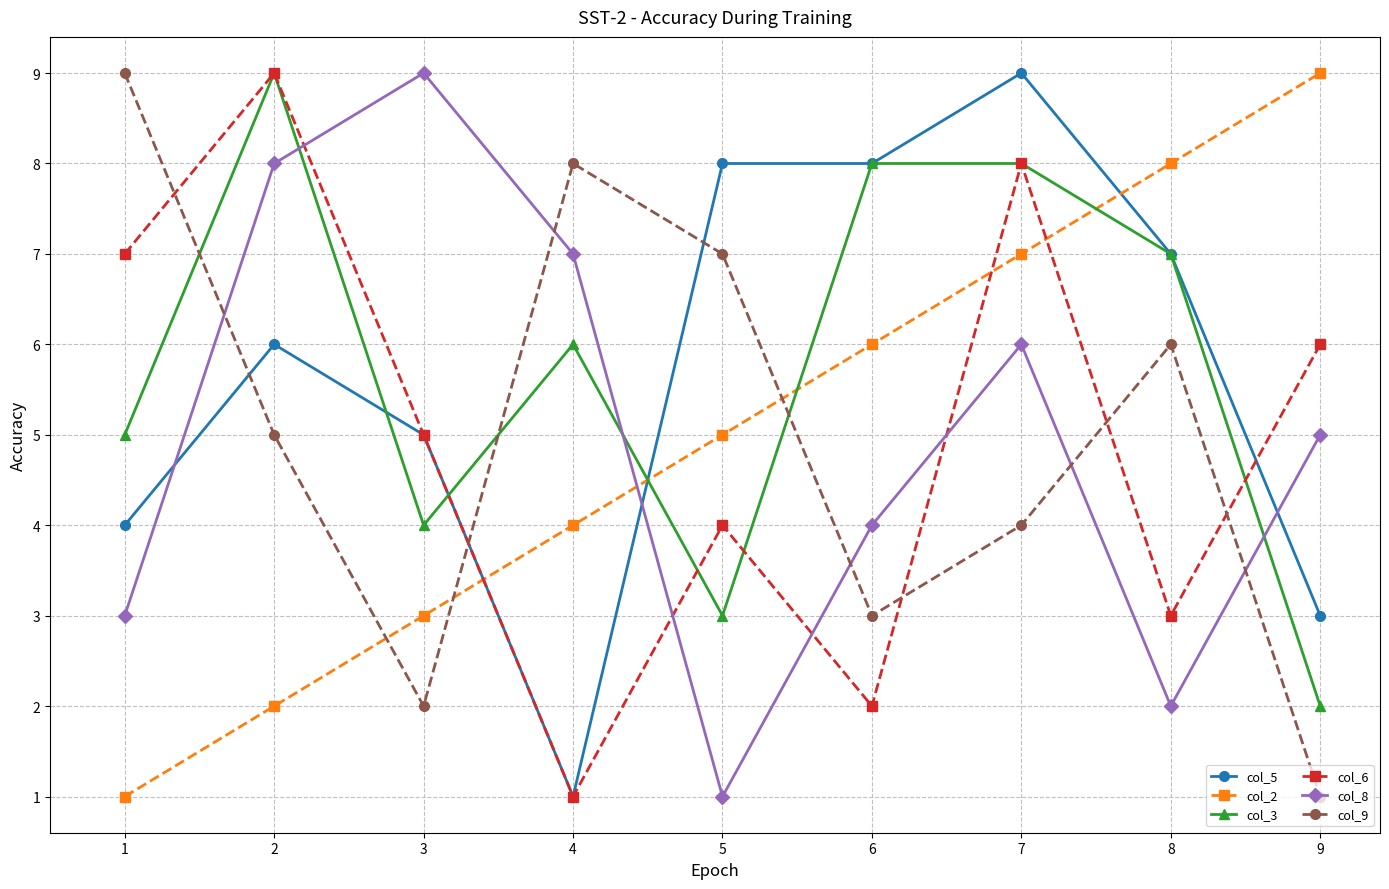

At how many categories does at least one series exceed 2?

9